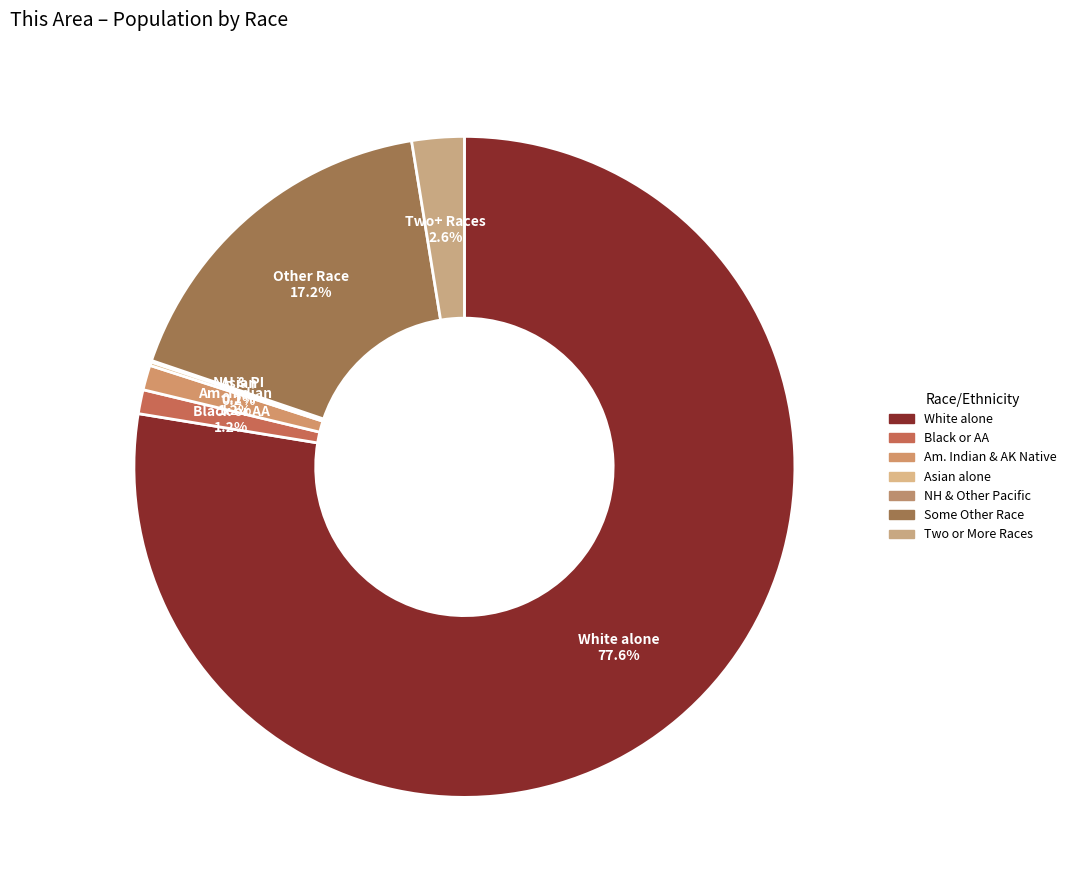

Which category has the biggest portion of the pie?

White alone